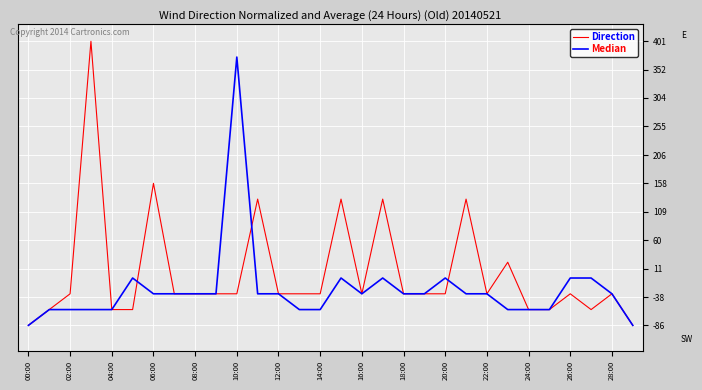

What is the maximum value shown in the chart?

401.0